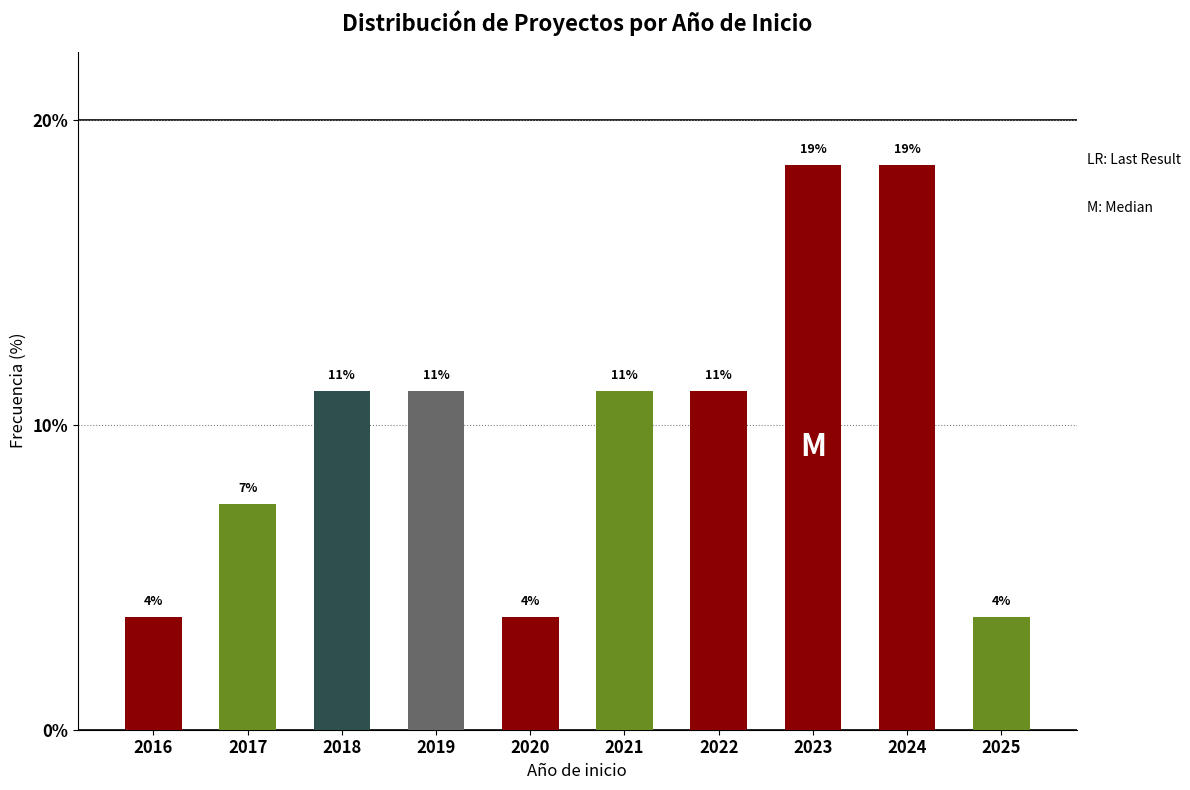

How many bars are there in total?

10